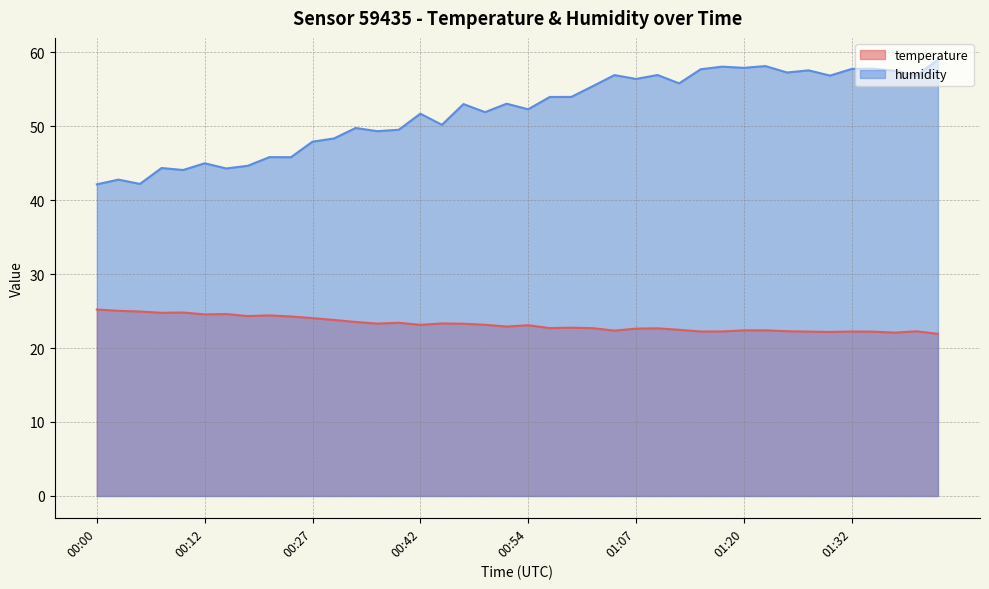

True or false: humidity and temperature intersect in this chart.

False